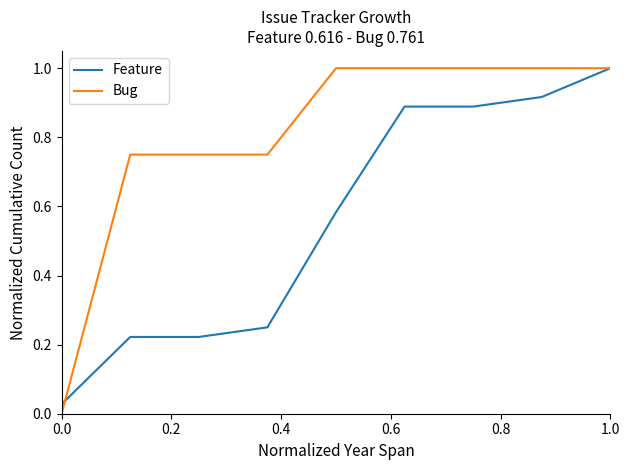

At how many categories does at least one series exceed 0?

9